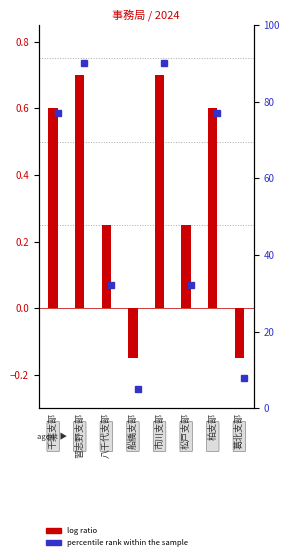

List the labels in order of value, smallest first.

船橋支部, 葛北支部, 八千代支部, 松戸支部, 千葉支部, 柏支部, 習志野支部, 市川支部